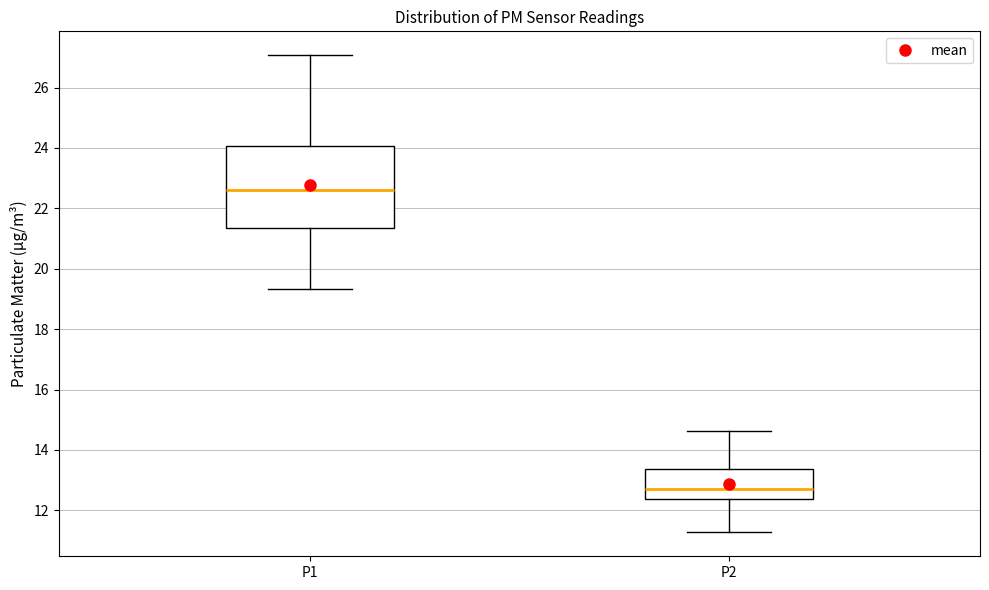

Where does the upper whisker of the box for P2 end on the y-axis? The values are not printed on the chart, so give them approximately, as read against the axis.

14.6